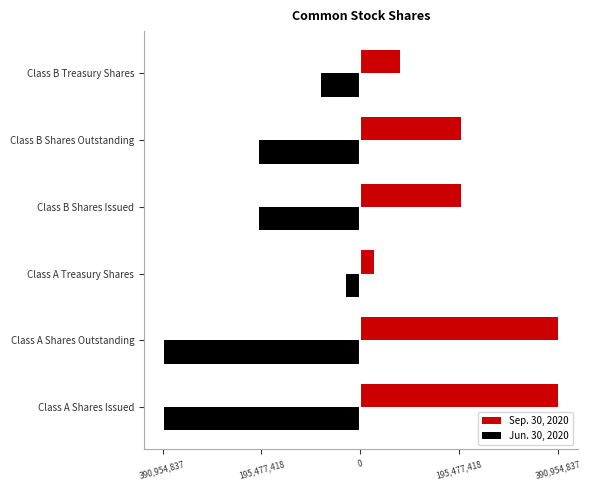

What are all the series names shown in the legend?

Sep. 30, 2020, Jun. 30, 2020